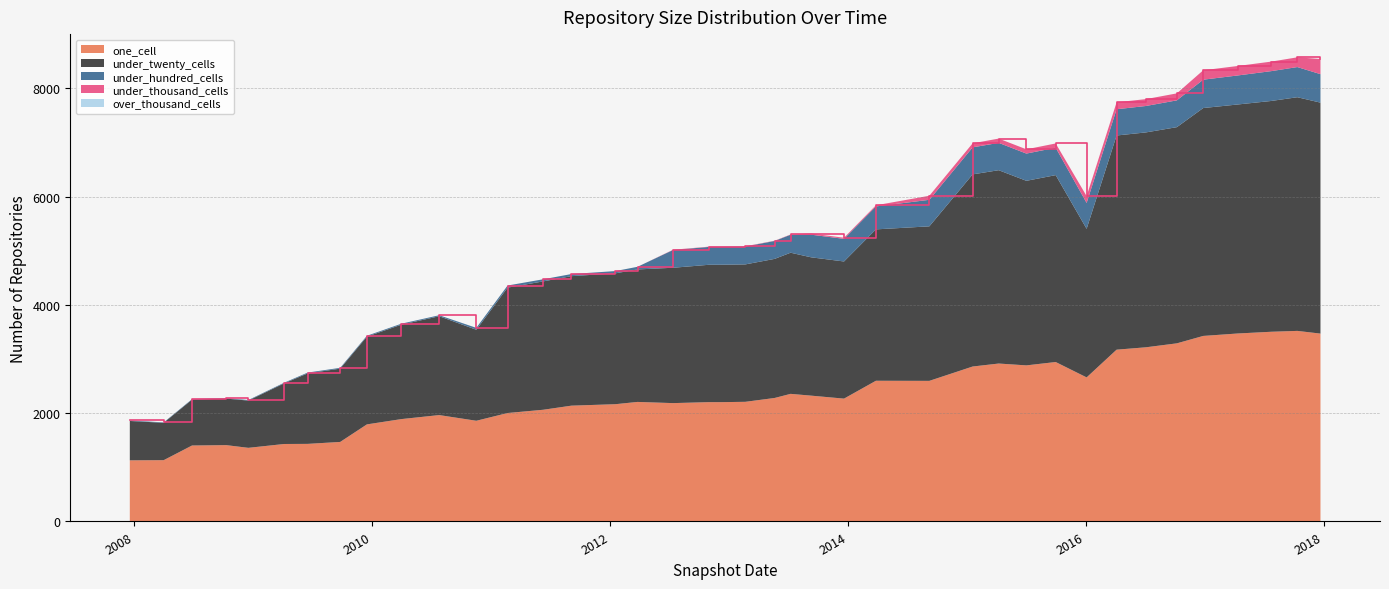

Reading right to left, what are all the values shown in this chart?

one_cell: 2017-12-22=3470	2017-10-12=3520	2017-07-24=3504	2017-04-12=3472	2016-12-27=3427	2016-10-07=3290	2016-07-04=3217	2016-04-05=3173	2016-01-04=2661	2015-10-01=2945	2015-07-03=2883	2015-04-09=2917	2015-01-19=2862	2014-09-08=2597	2014-03-28=2599	2013-12-20=2269	2013-09-10=2324	2013-07-09=2357	2013-05-21=2281	2013-02-20=2210	2012-12-11=2204	2012-10-31=2204	2012-07-13=2186	2012-03-26=2208	2012-01-18=2166	2011-09-05=2139	2011-06-10=2063	2011-02-21=2003	2010-11-17=1860	2010-07-26=1965	2010-04-01=1891	2009-12-16=1793	2009-09-25=1469	2009-06-17=1433	2009-04-06=1431	2008-12-17=1360	2008-10-10=1410	2008-06-27=1403	2008-04-01=1132	2007-12-19=1129
under_twenty_cells: 2017-12-22=4266	2017-10-12=4316	2017-07-24=4263	2017-04-12=4230	2016-12-27=4209	2016-10-07=3993	2016-07-04=3969	2016-04-05=3956	2016-01-04=2744	2015-10-01=3452	2015-07-03=3409	2015-04-09=3571	2015-01-19=3549	2014-09-08=2854	2014-03-28=2796	2013-12-20=2533	2013-09-10=2555	2013-07-09=2607	2013-05-21=2569	2013-02-20=2538	2012-12-11=2538	2012-10-31=2537	2012-07-13=2500	2012-03-26=2447	2012-01-18=2417	2011-09-05=2392	2011-06-10=2371	2011-02-21=2316	2010-11-17=1681	2010-07-26=1826	2010-04-01=1744	2009-12-16=1621	2009-09-25=1354	2009-06-17=1302	2009-04-06=1120	2008-12-17=873	2008-10-10=859	2008-06-27=847	2008-04-01=690	2007-12-19=727
under_hundred_cells: 2017-12-22=526	2017-10-12=557	2017-07-24=551	2017-04-12=536	2016-12-27=524	2016-10-07=495	2016-07-04=488	2016-04-05=485	2016-01-04=478	2015-10-01=506	2015-07-03=503	2015-04-09=505	2015-01-19=499	2014-09-08=490	2014-03-28=424	2013-12-20=418	2013-09-10=418	2013-07-09=332	2013-05-21=331	2013-02-20=330	2012-12-11=330	2012-10-31=330	2012-07-13=328	2012-03-26=49	2012-01-18=42	2011-09-05=39	2011-06-10=39	2011-02-21=39	2010-11-17=35	2010-07-26=18	2010-04-01=18	2009-12-16=16	2009-09-25=15	2009-06-17=15	2009-04-06=12	2008-12-17=10	2008-10-10=9	2008-06-27=9	2008-04-01=8	2007-12-19=10
under_thousand_cells: 2017-12-22=280	2017-10-12=180	2017-07-24=176	2017-04-12=175	2016-12-27=174	2016-10-07=129	2016-07-04=127	2016-04-05=128	2016-01-04=126	2015-10-01=79	2015-07-03=79	2015-04-09=79	2015-01-19=75	2014-09-08=75	2014-03-28=21	2013-12-20=21	2013-09-10=21	2013-07-09=5	2013-05-21=5	2013-02-20=5	2012-12-11=5	2012-10-31=5	2012-07-13=5	2012-03-26=0	2012-01-18=0	2011-09-05=0	2011-06-10=0	2011-02-21=0	2010-11-17=0	2010-07-26=0	2010-04-01=0	2009-12-16=0	2009-09-25=0	2009-06-17=0	2009-04-06=0	2008-12-17=0	2008-10-10=0	2008-06-27=0	2008-04-01=0	2007-12-19=0
over_thousand_cells: 2017-12-22=0	2017-10-12=0	2017-07-24=0	2017-04-12=0	2016-12-27=0	2016-10-07=0	2016-07-04=0	2016-04-05=0	2016-01-04=0	2015-10-01=0	2015-07-03=0	2015-04-09=0	2015-01-19=0	2014-09-08=0	2014-03-28=0	2013-12-20=0	2013-09-10=0	2013-07-09=0	2013-05-21=0	2013-02-20=0	2012-12-11=0	2012-10-31=0	2012-07-13=0	2012-03-26=0	2012-01-18=0	2011-09-05=0	2011-06-10=0	2011-02-21=0	2010-11-17=0	2010-07-26=0	2010-04-01=0	2009-12-16=0	2009-09-25=0	2009-06-17=0	2009-04-06=0	2008-12-17=0	2008-10-10=0	2008-06-27=0	2008-04-01=0	2007-12-19=0